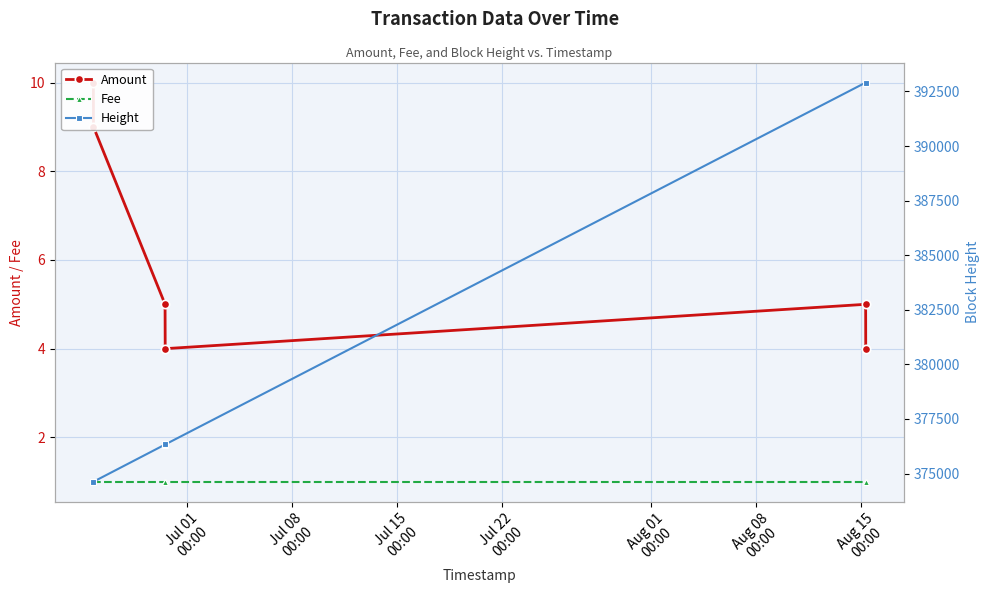

Which series changed the most between Jul 01
00:00 and Aug 08
00:00?

Height